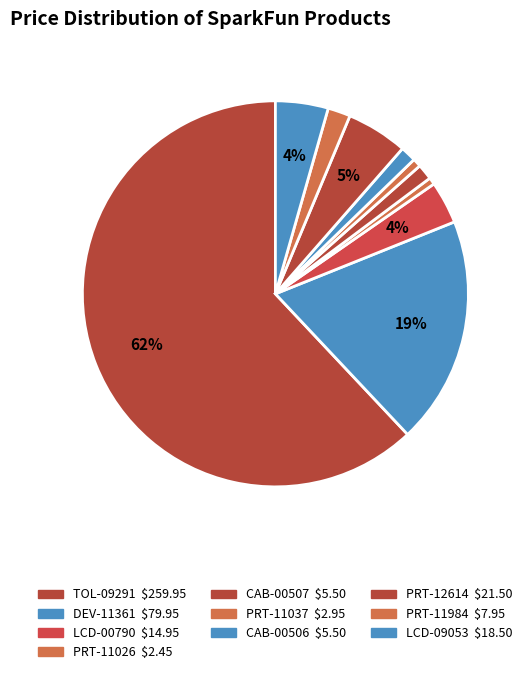

True or false: PRT-12614 accounts for 5% of the total.

True